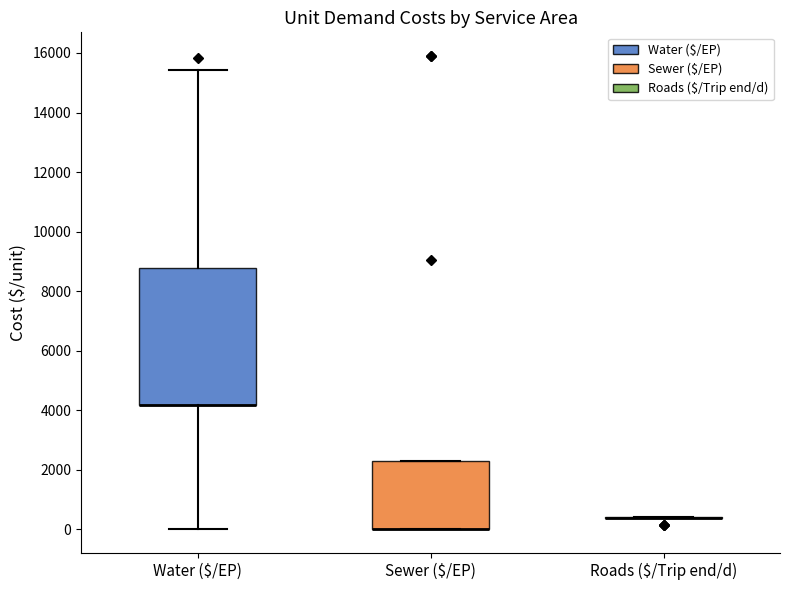

Reading left to right, transcribe this box plot: for each box, give where its median line is, the range the box spans, and where its two whiskers end, as read against the y-axis. The values are not printed on the chart, so give them approximately, as read against the axis.

Water ($/EP): median 4200 (drawn on the box's lower edge), box 4200 to 8800, whiskers 0 to 15400
Sewer ($/EP): median 0 (drawn on the box's lower edge), box 0 to 2200, whiskers 0 to 2200
Roads ($/Trip end/d): box collapsed to a line at 400, whiskers 400 to 400